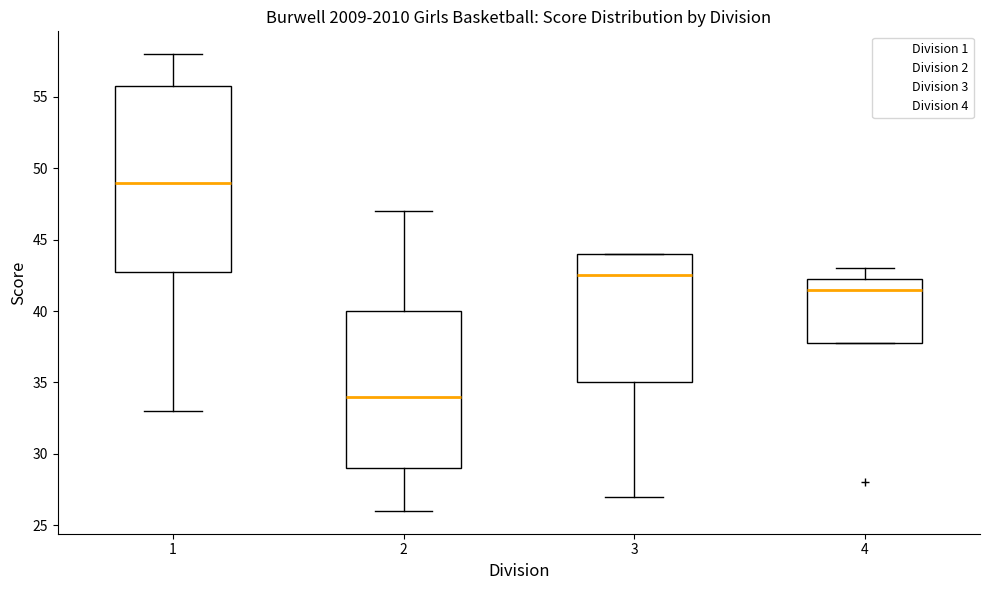

Which box has the lowest median line?

2